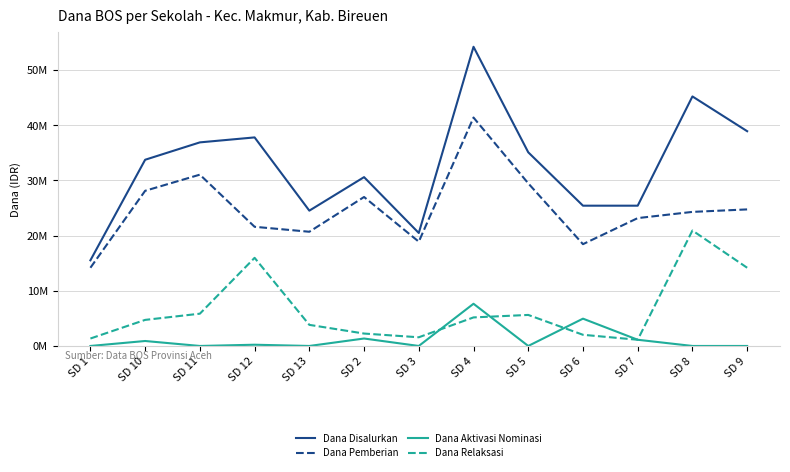

Reading left to right, transcribe all the data shown in this chart.

Dana Disalurkan: 15525000	33750000	36900000	37800000	24525000	30600000	20475000	54225000	35100000	25425000	25425000	45225000	38925000
Dana Pemberian: 14175000	28125000	31050000	21600000	20700000	27000000	18900000	41400000	29475000	18450000	23175000	24300000	24750000
Dana Aktivasi Nominasi: 0	900000	0	225000	0	1350000	0	7650000	0	4950000	1125000	0	0
Dana Relaksasi: 1350000	4725000	5850000	15975000	3825000	2250000	1575000	5175000	5625000	2025000	1125000	20925000	14175000